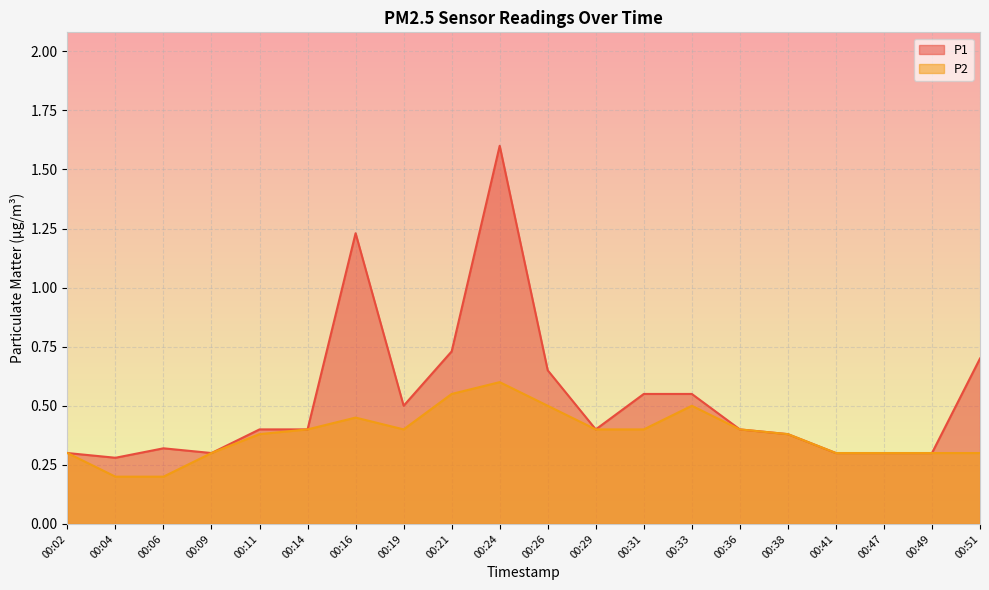

Count the P2 values in the range 0 to 1.

20